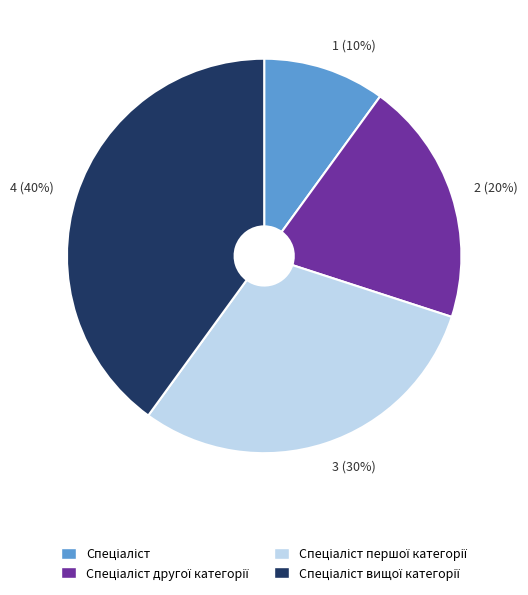

Between 3 (30%) and 1 (10%), which is larger?

3 (30%)